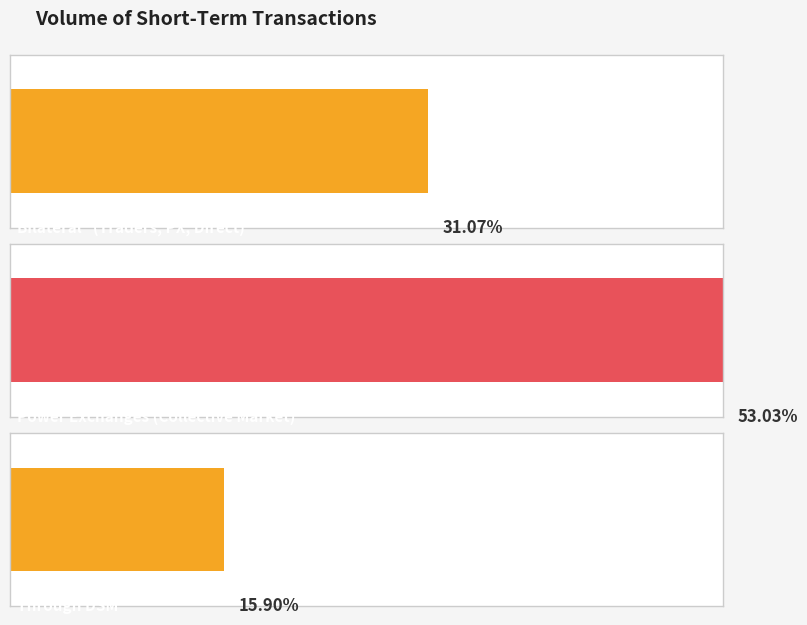

What is the label of the 3rd bar from the right?

Bilateral*\n(Traders, PX, Direct)